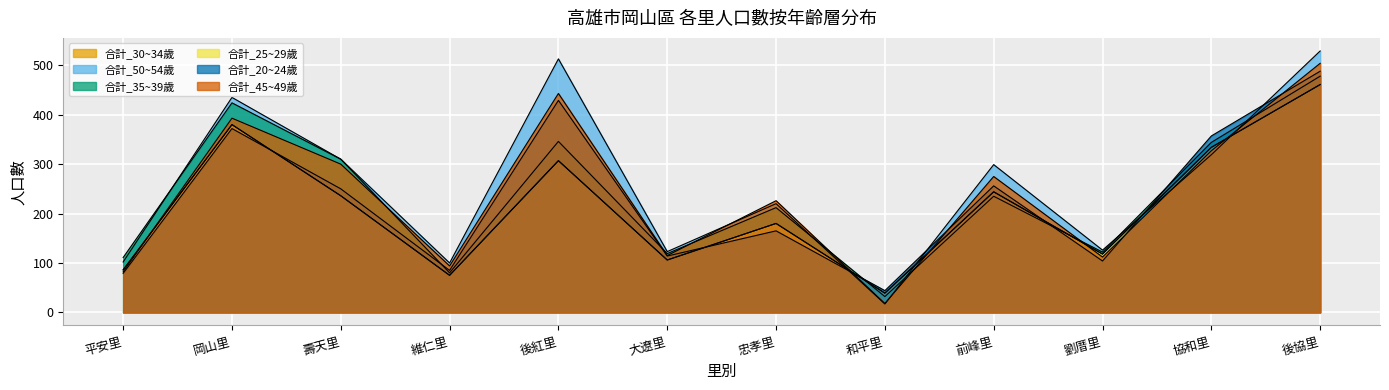

What is the difference between the highest and lowest values at 岡山里?

63